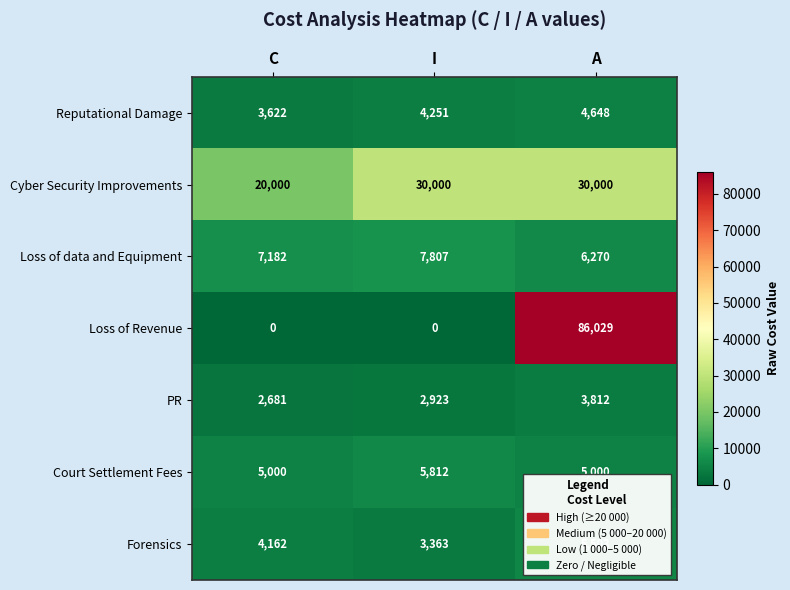

At which label is Forensics closest to 4433?

C